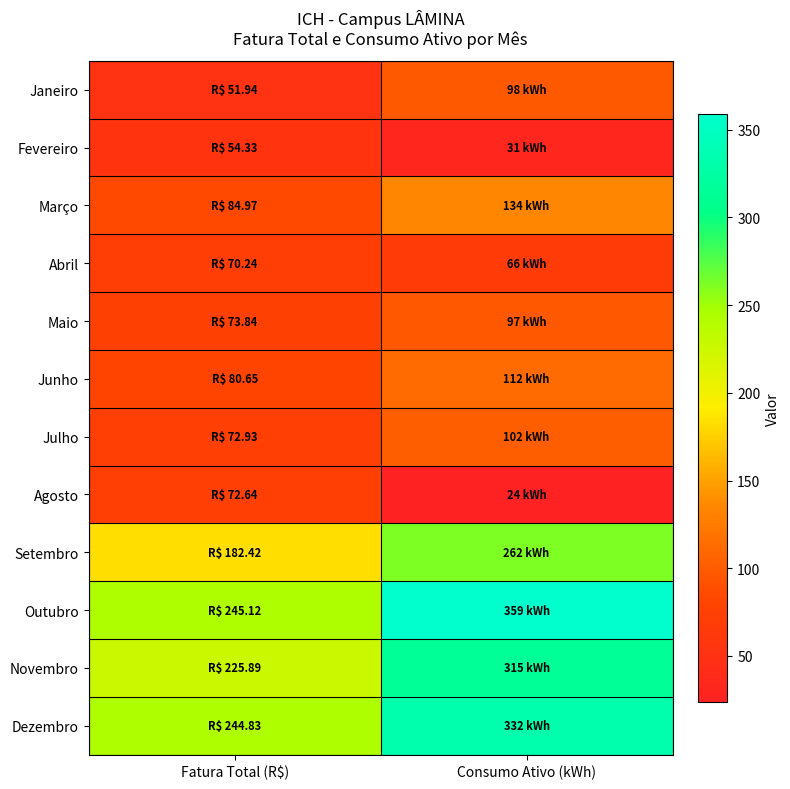

Between Fatura Total (R$) and Consumo Ativo (kWh), which is larger?

Consumo Ativo (kWh)